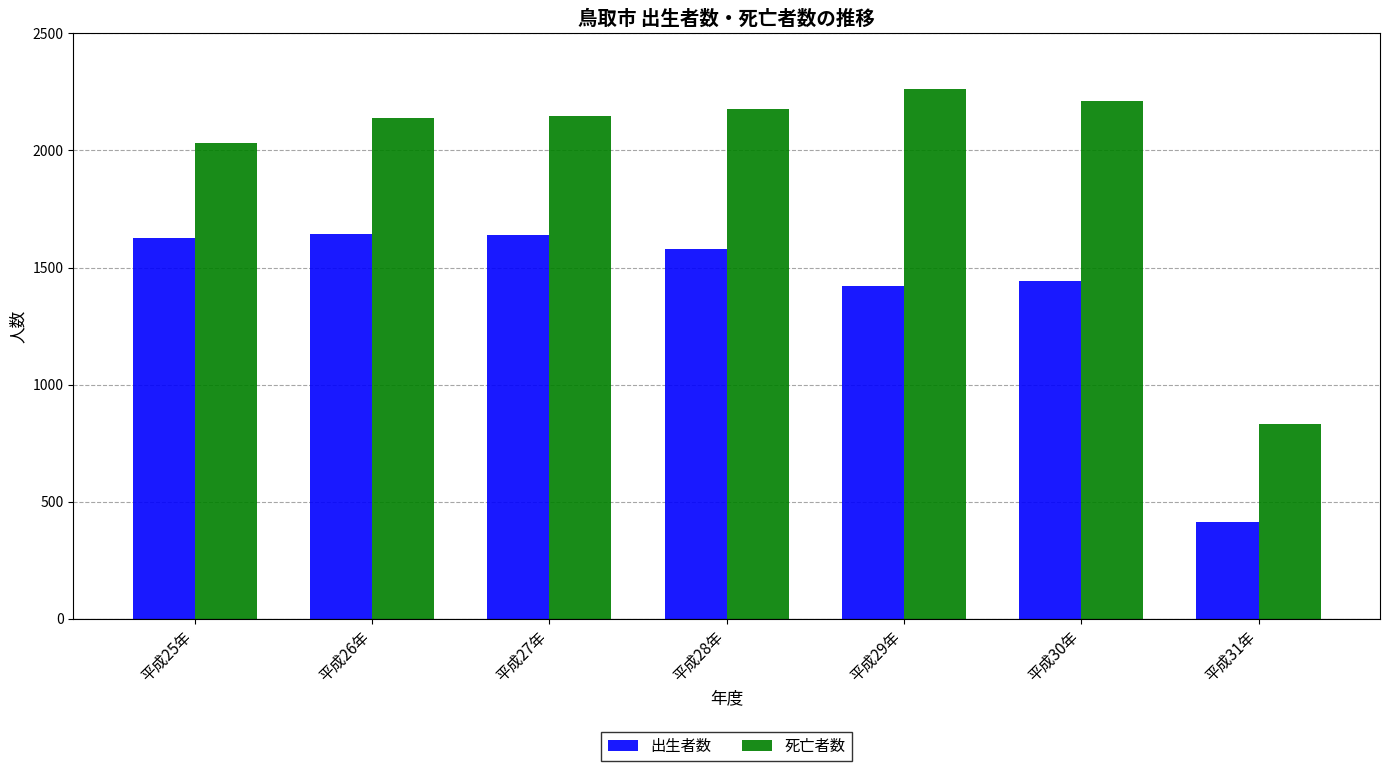

How many groups of bars are there?

7